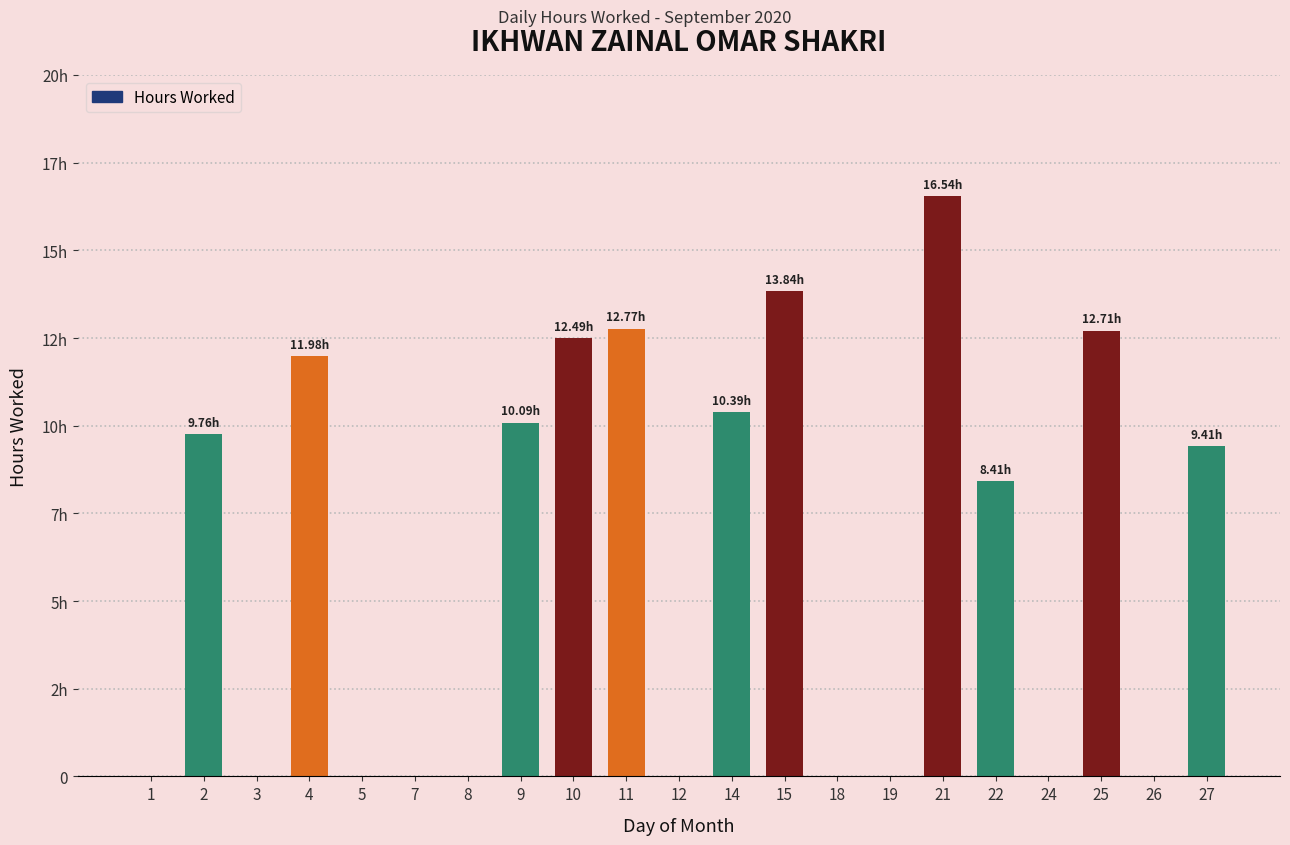

Are the bars horizontal?

No